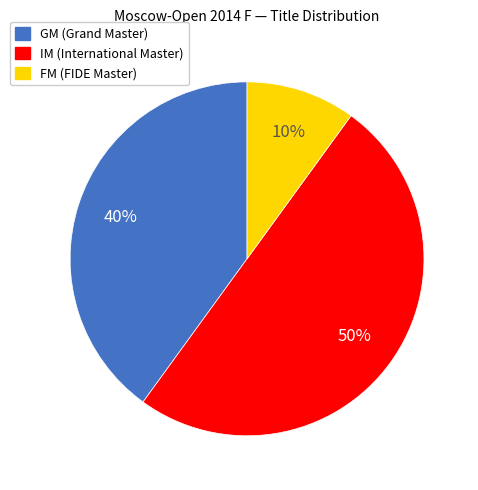

Is FM the majority of the pie?

No